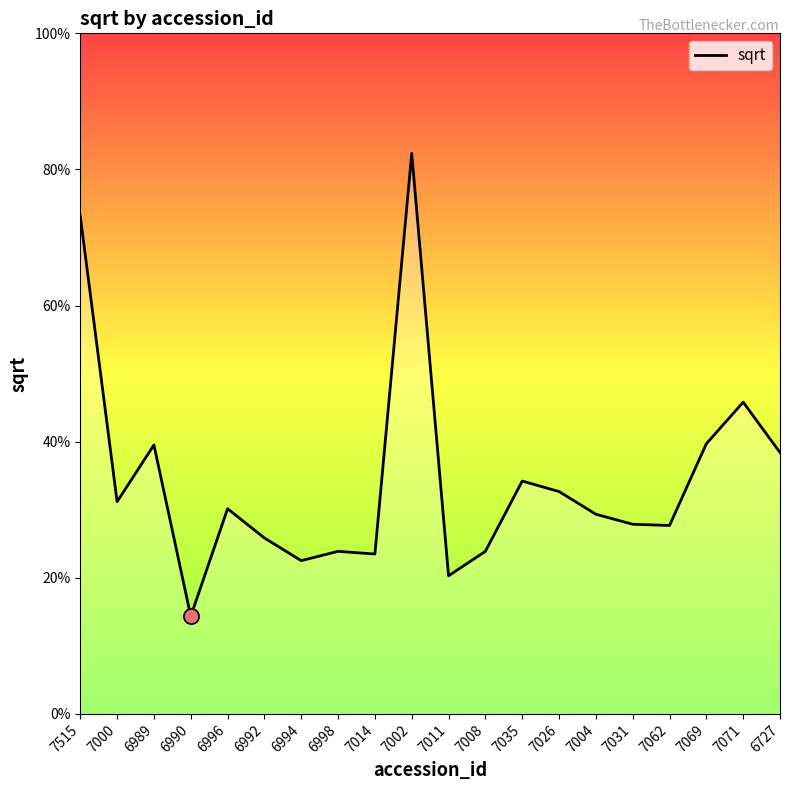

Between 7071 and 7069, which is larger?

7071